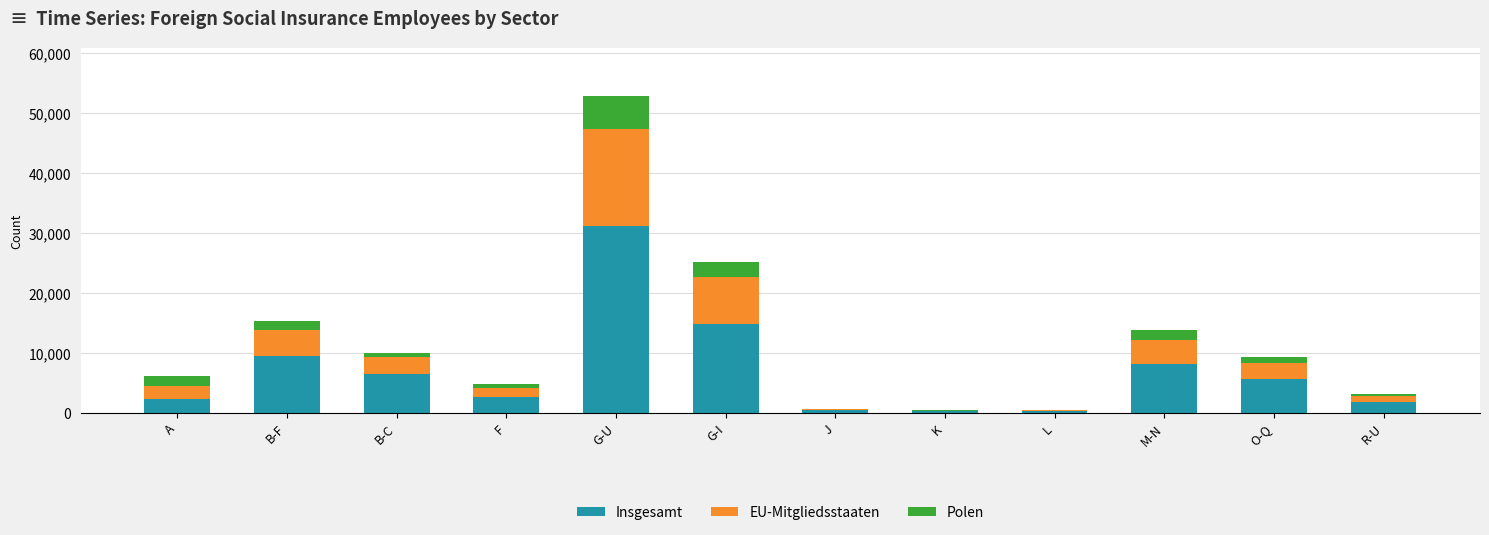

At which category is the sum across all series the highest?

G-U